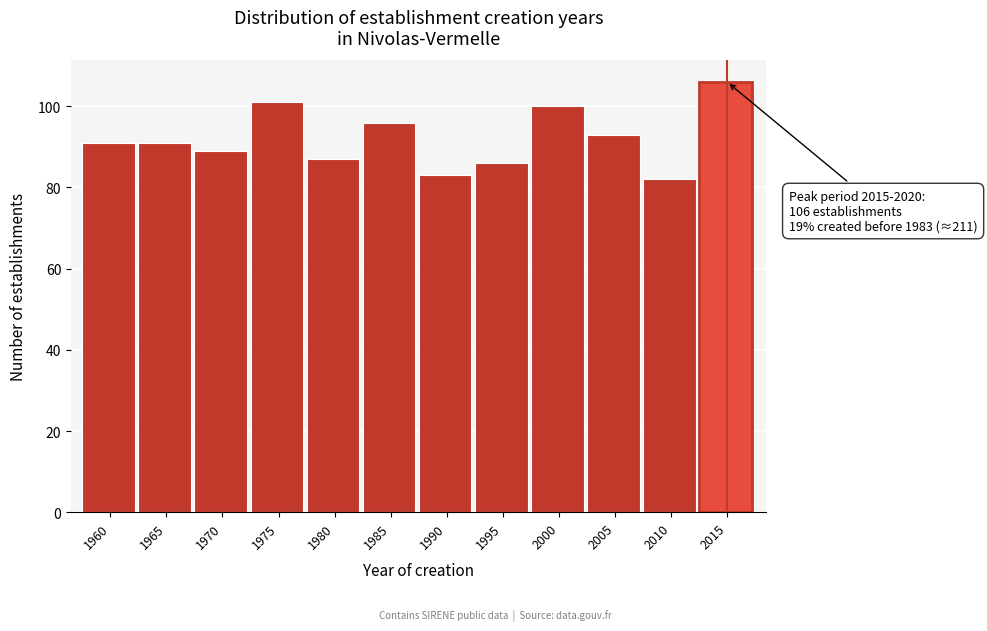

Reading right to left, extract all data points from this chart.

106	82	93	100	86	83	96	87	101	89	91	91